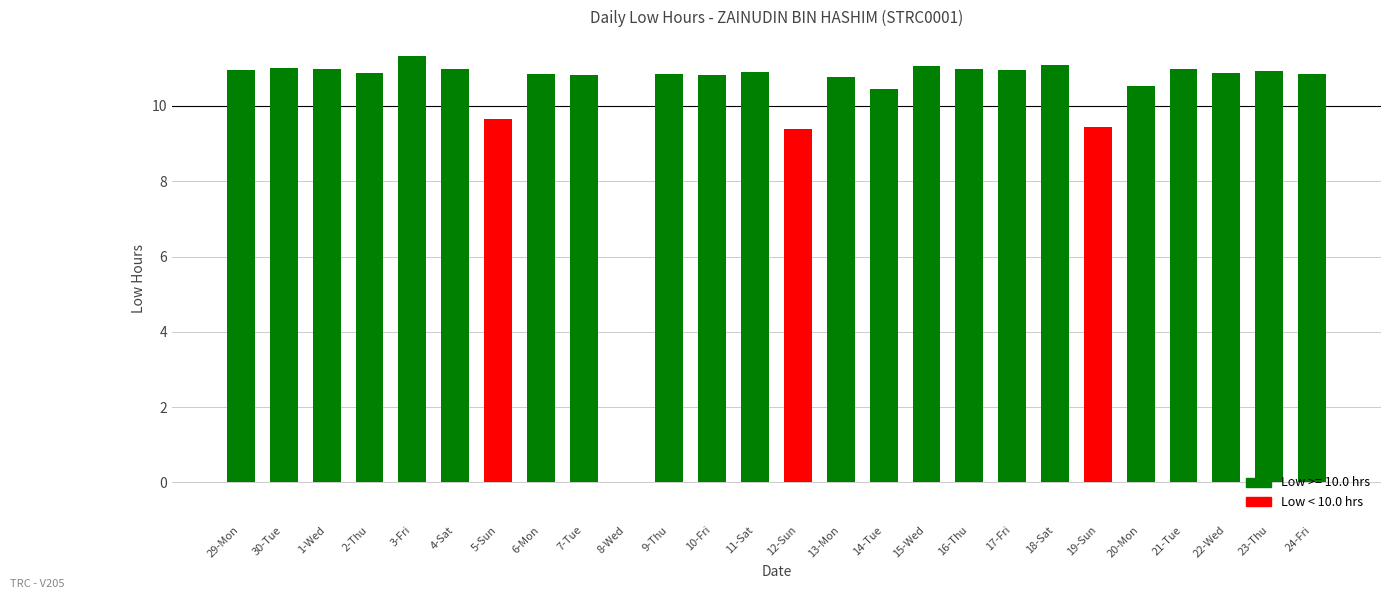

True or false: the data shows 11.0 at 21-Tue.

True